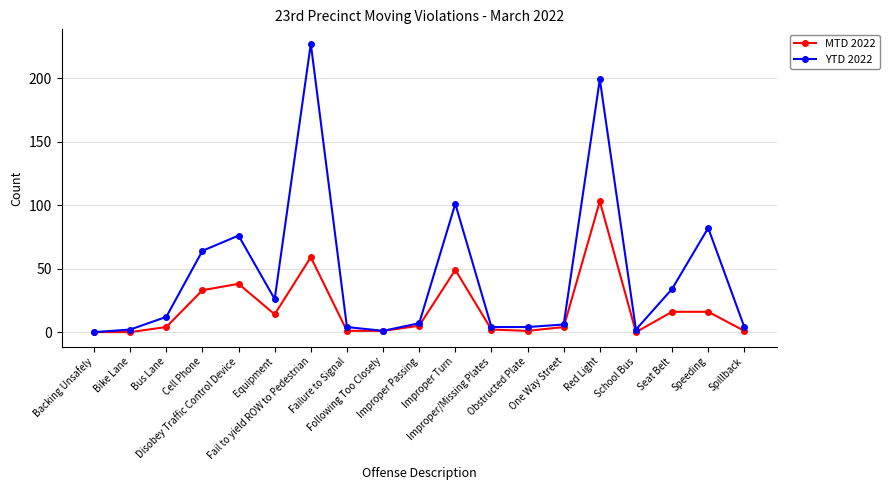

True or false: MTD 2022 has more than 2 interior local peaks.

True